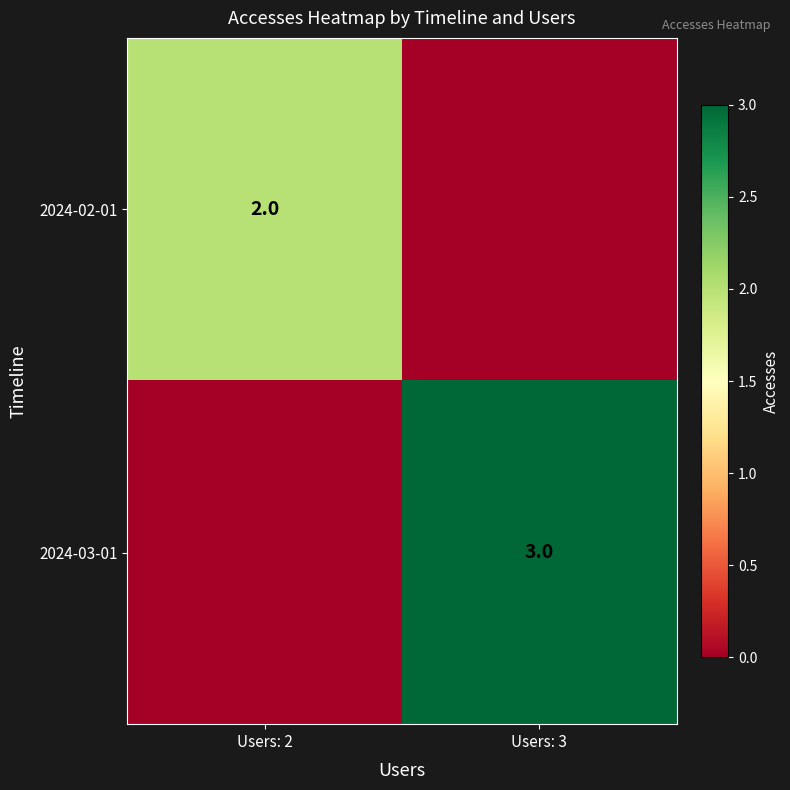

The 2024-03-01 series shows 1 at Users: 3. True or false?

False